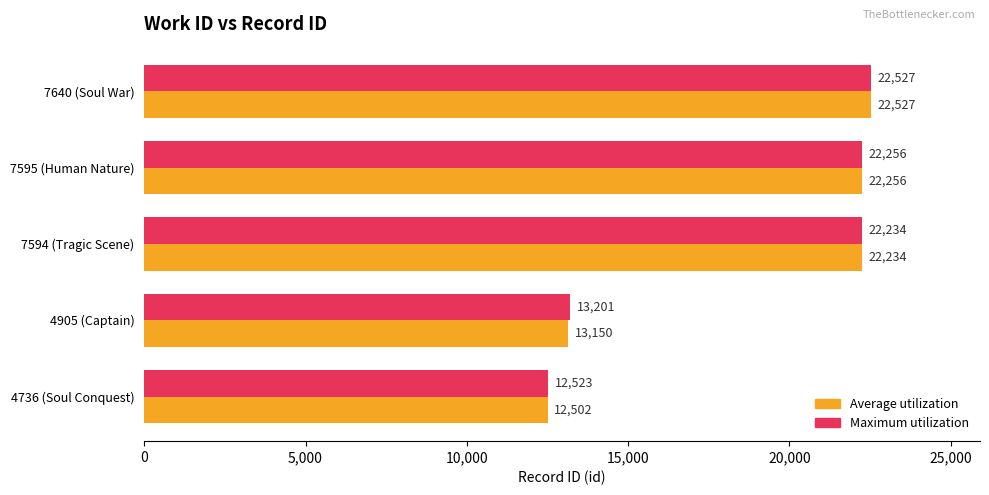

At how many categories does at least one series exceed 15031?

3